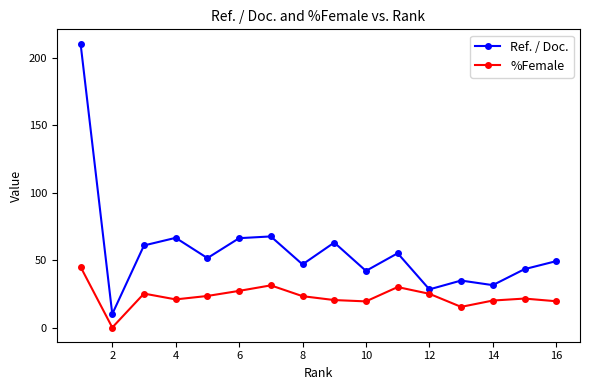

List the series in order of their overall mean, highest first.

Ref. / Doc., %Female